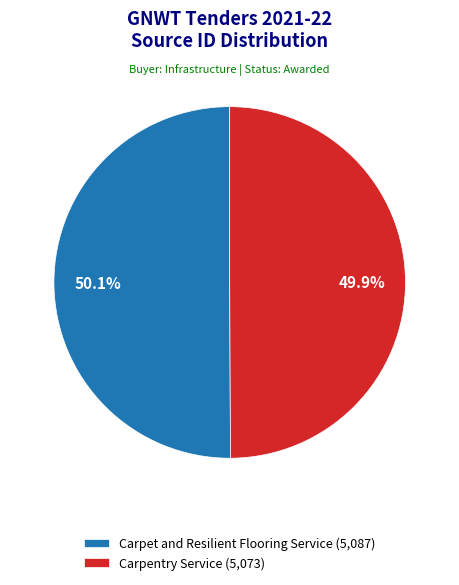

What percentage is the Carpet and Resilient Flooring Service slice, to the nearest percent?

50%